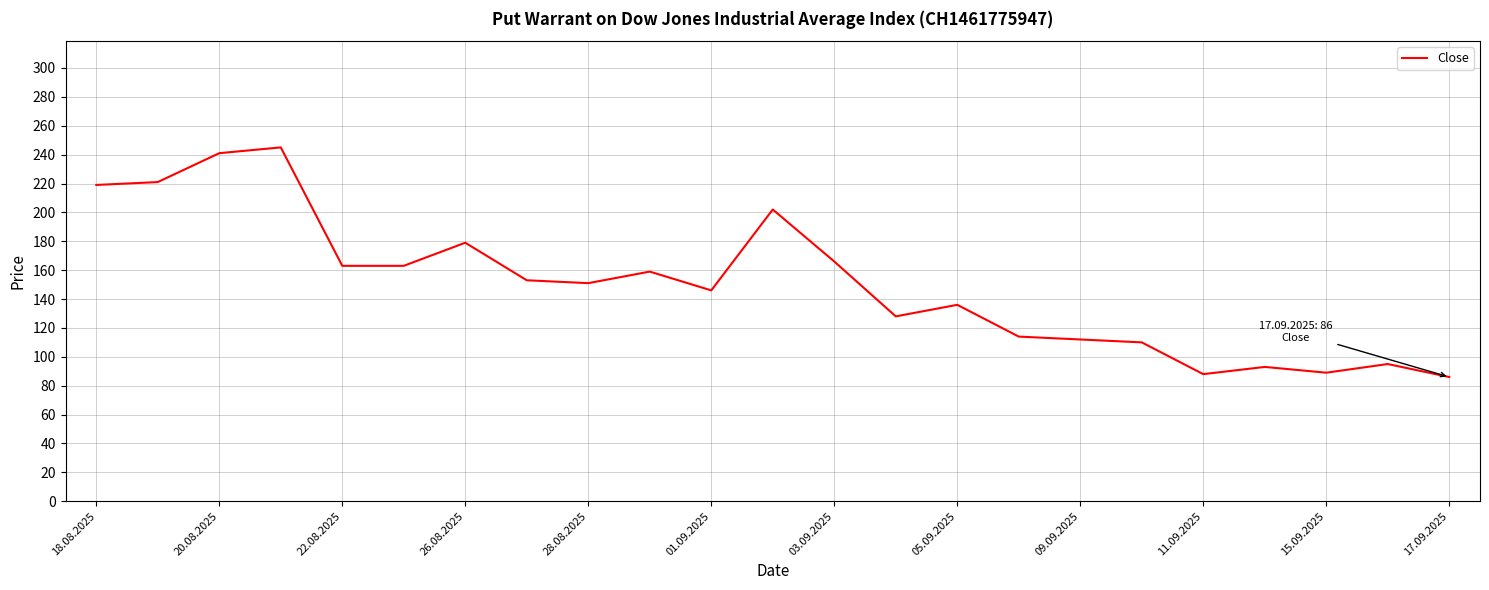

What is the maximum value shown in the chart?

245